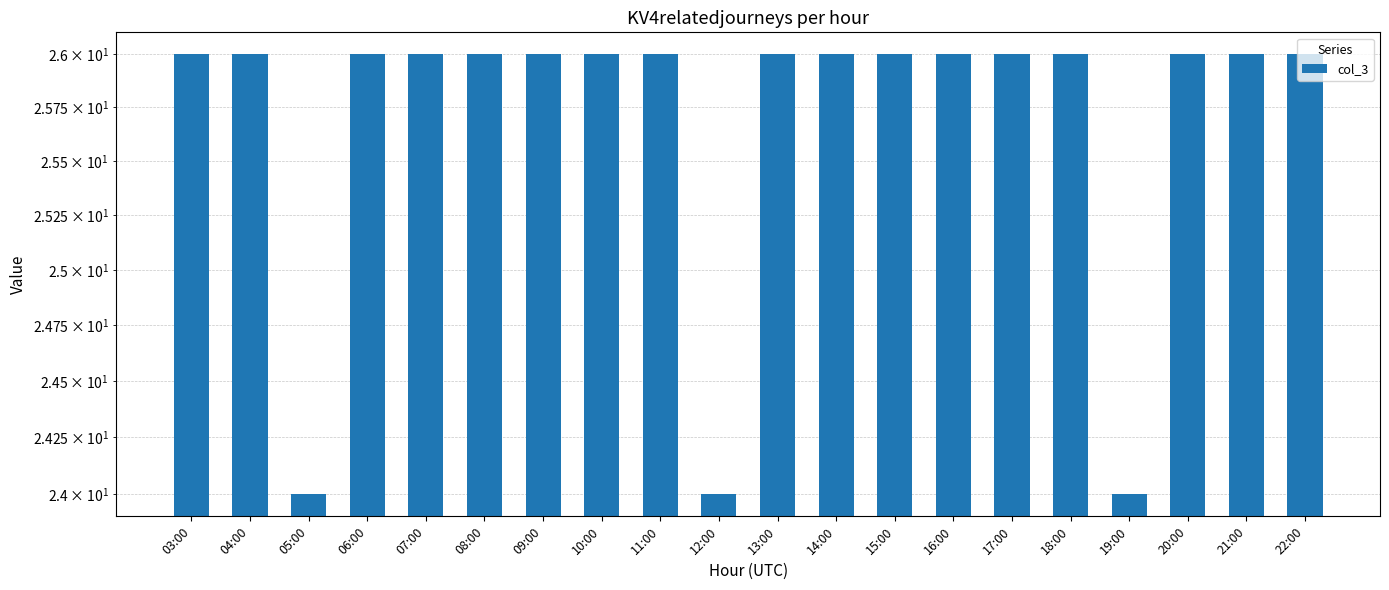

What is the minimum value shown in the chart?

24